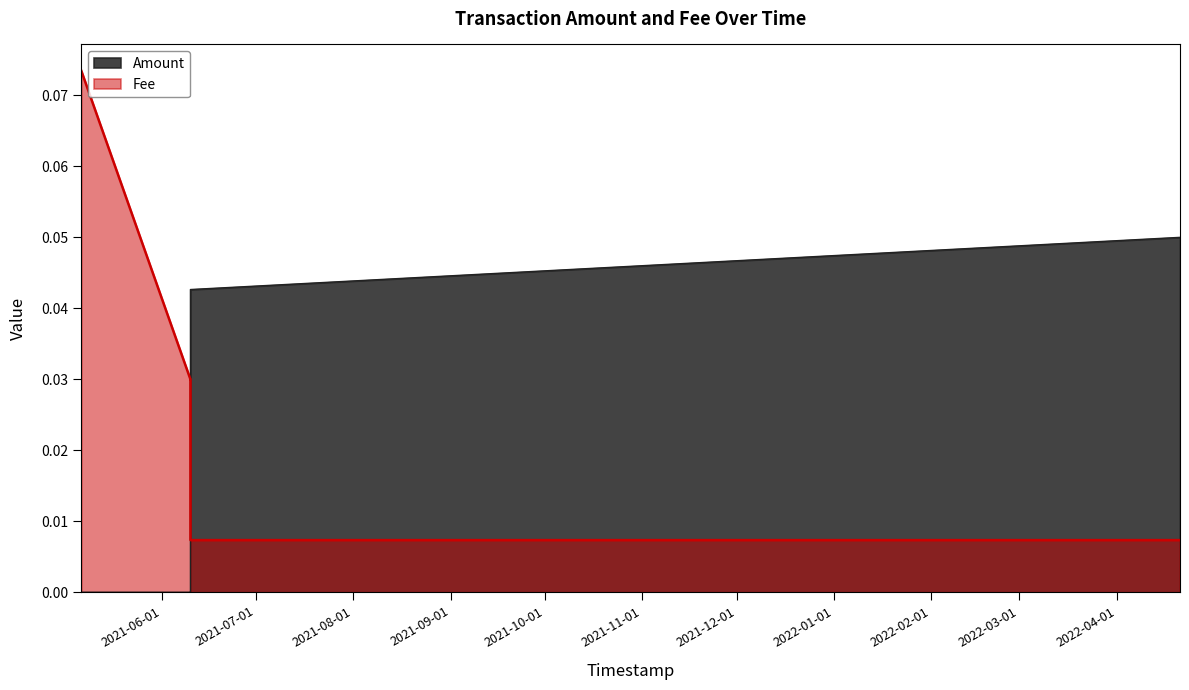

Which series has the largest total across all categories?

Fee